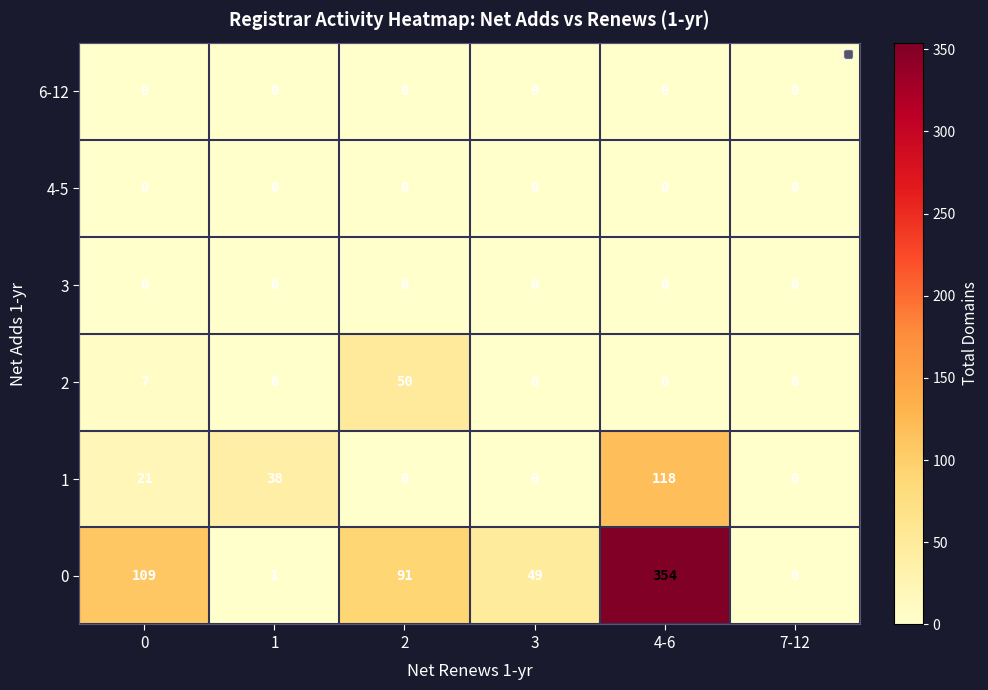

Is it true that 0 equals 1 at 1?

True